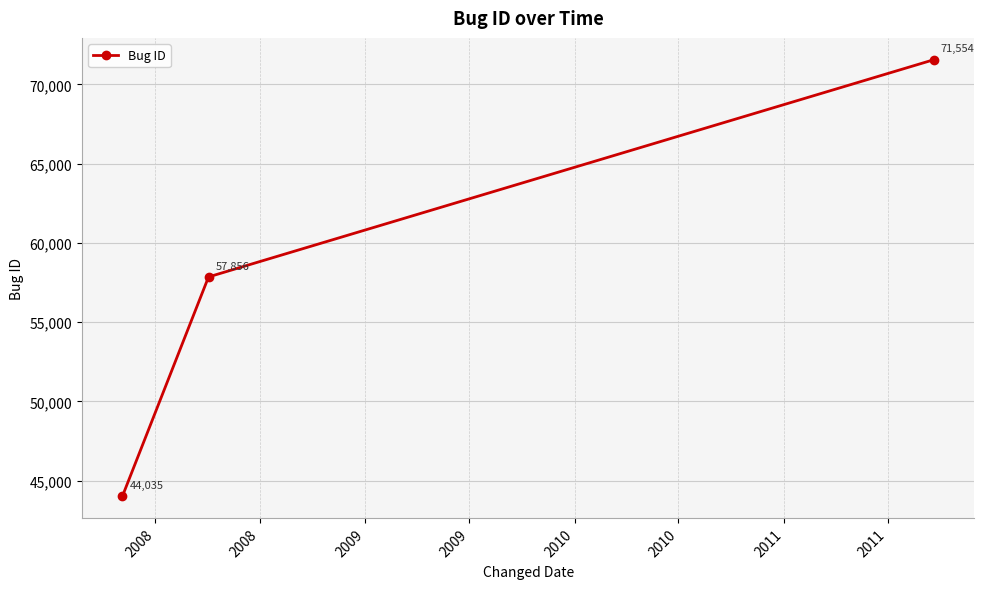

What is the greatest value displayed?

71554